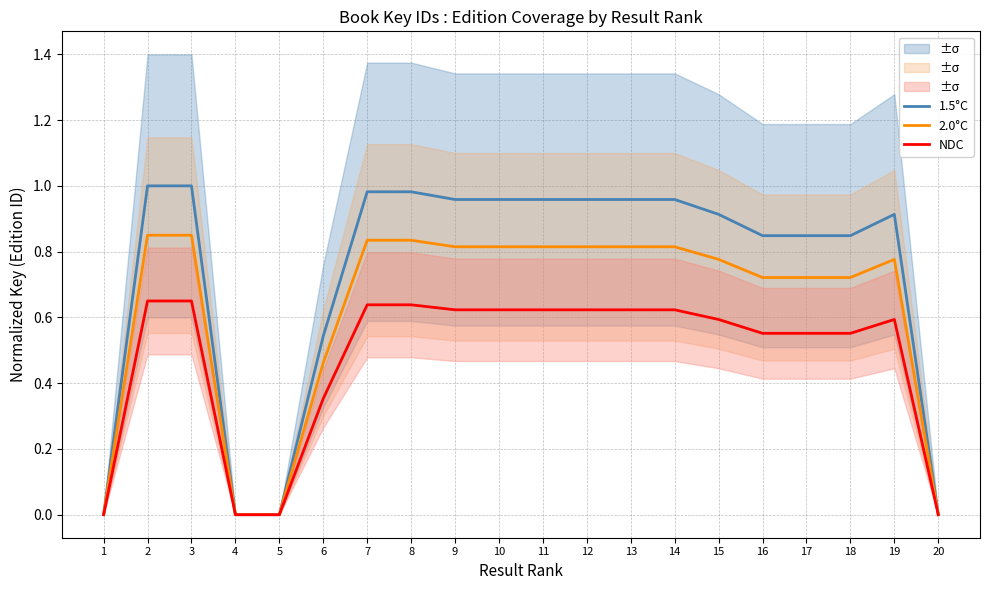

True or false: NDC and 2.0°C intersect in this chart.

False